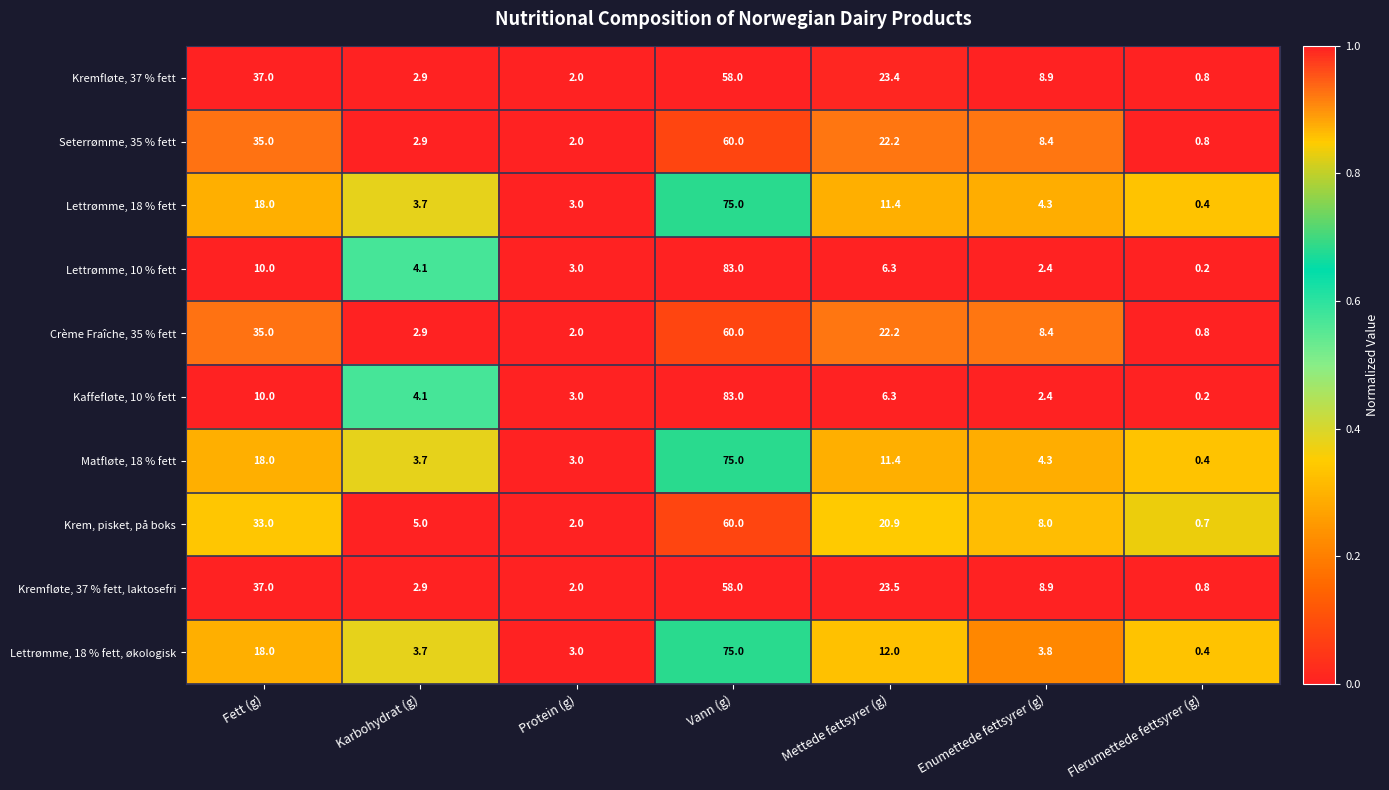

At which category is the sum across all series the highest?

Vann (g)